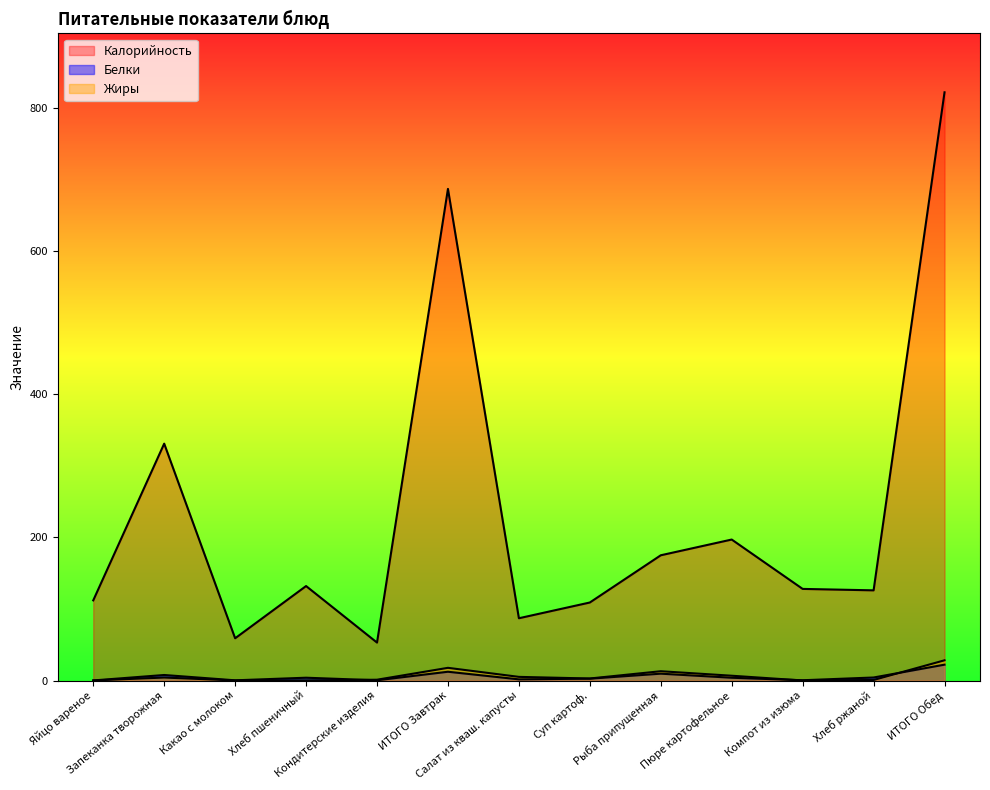

Is the value of Белки at Суп картоф. greater than the value of Жиры at ИТОГО Обед?

No